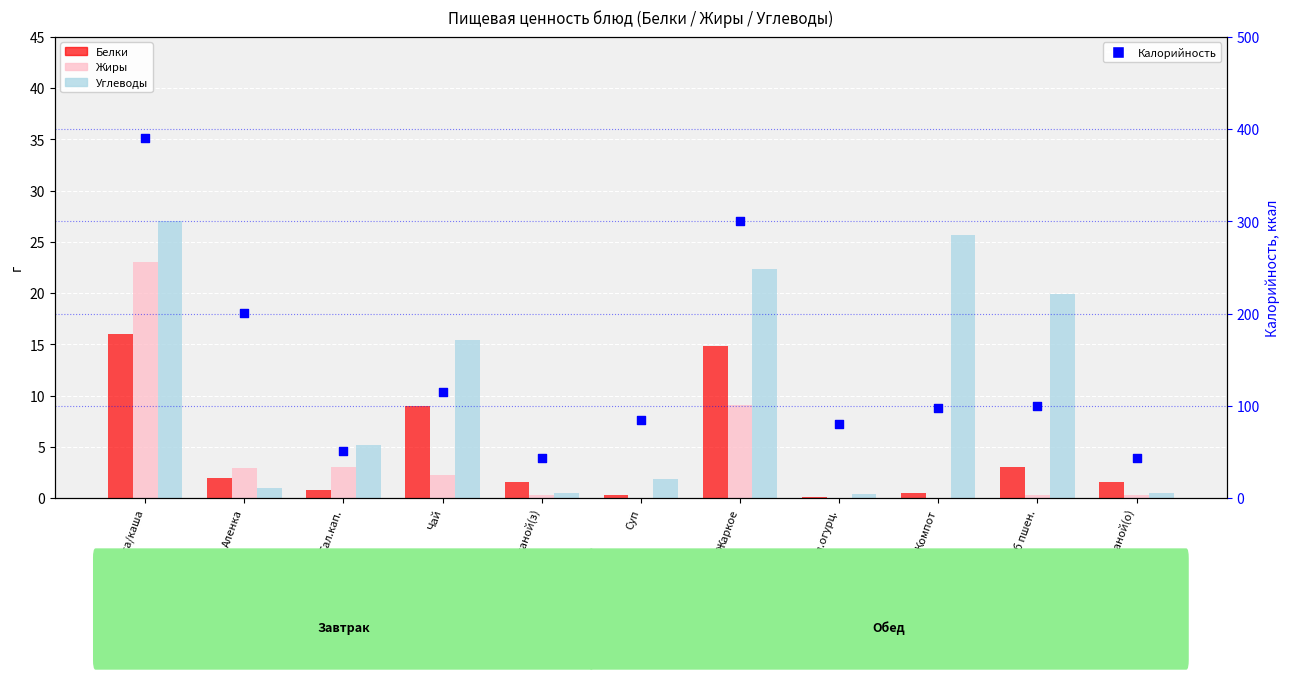

At which category is the sum across all series the highest?

котлета/каша